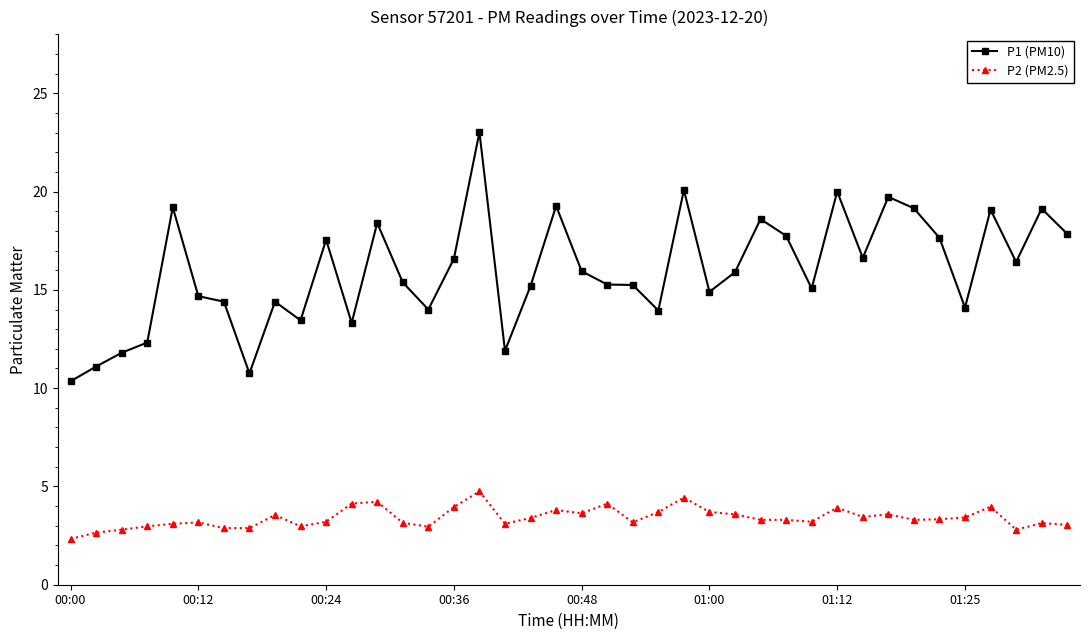

Does the chart display data point markers on the line(s)?

Yes